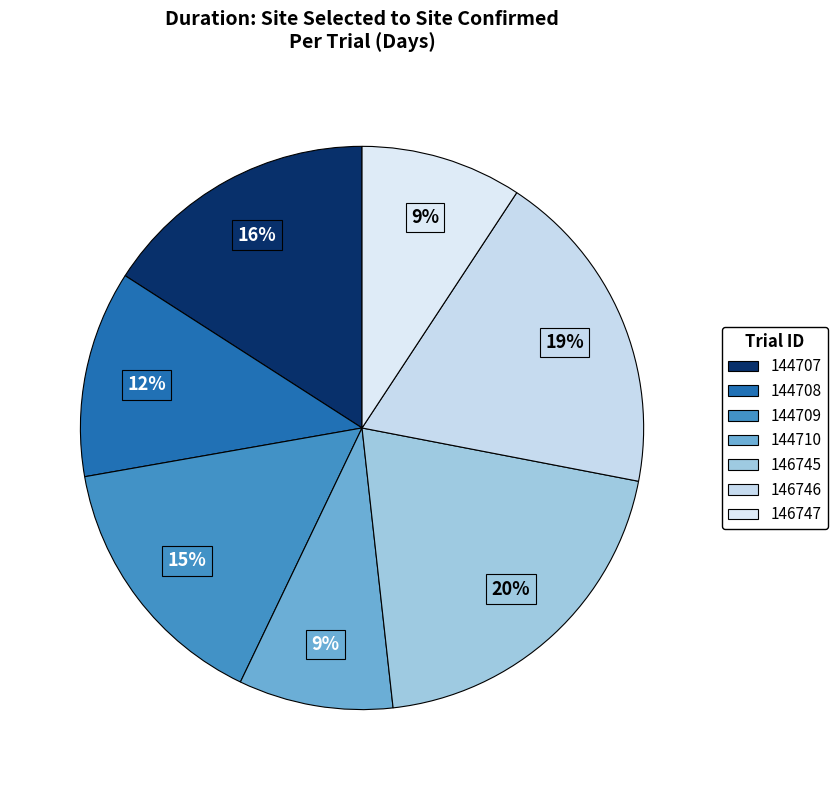

Is it true that 144707 is 8% of the pie?

False